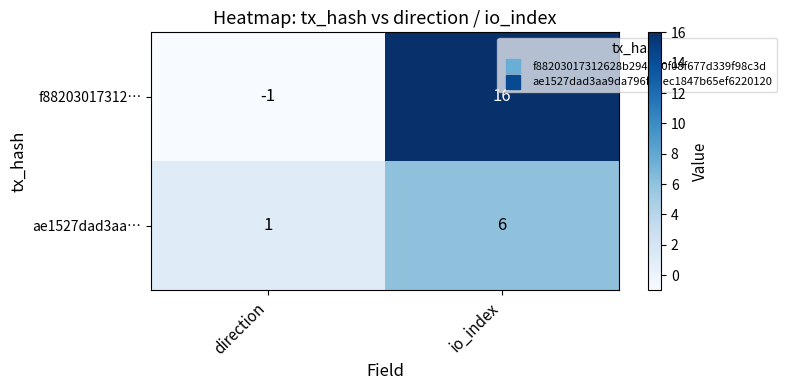

Reading left to right, list all the values displayed in this chart.

f88203017312…: direction=-1	io_index=16
ae1527dad3aa…: direction=1	io_index=6